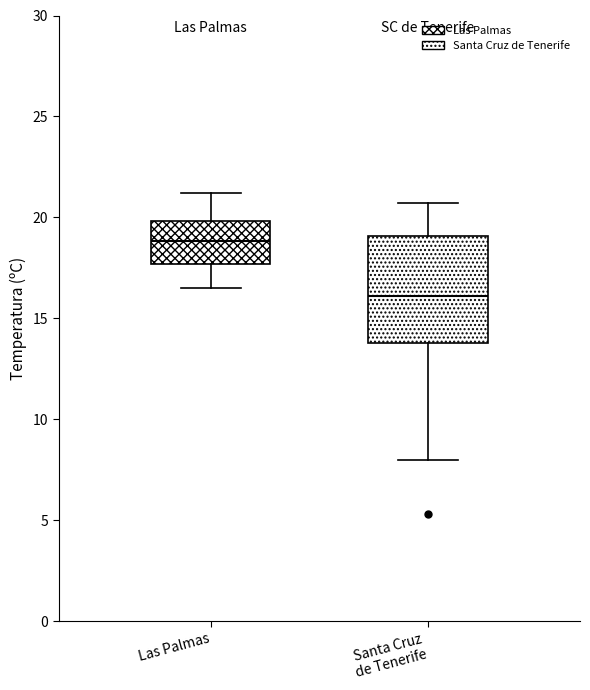

Reading left to right, read every box against the y-axis: the position of its median line, the range the box covers, and the ends of its whiskers. The values are not printed on the chart, so give them approximately, as read against the axis.

Las Palmas: median 19.0, box 17.5 to 20.0, whiskers 16.5 to 21.0
Santa Cruz de Tenerife: median 16.0, box 14.0 to 19.0, whiskers 8.0 to 20.5